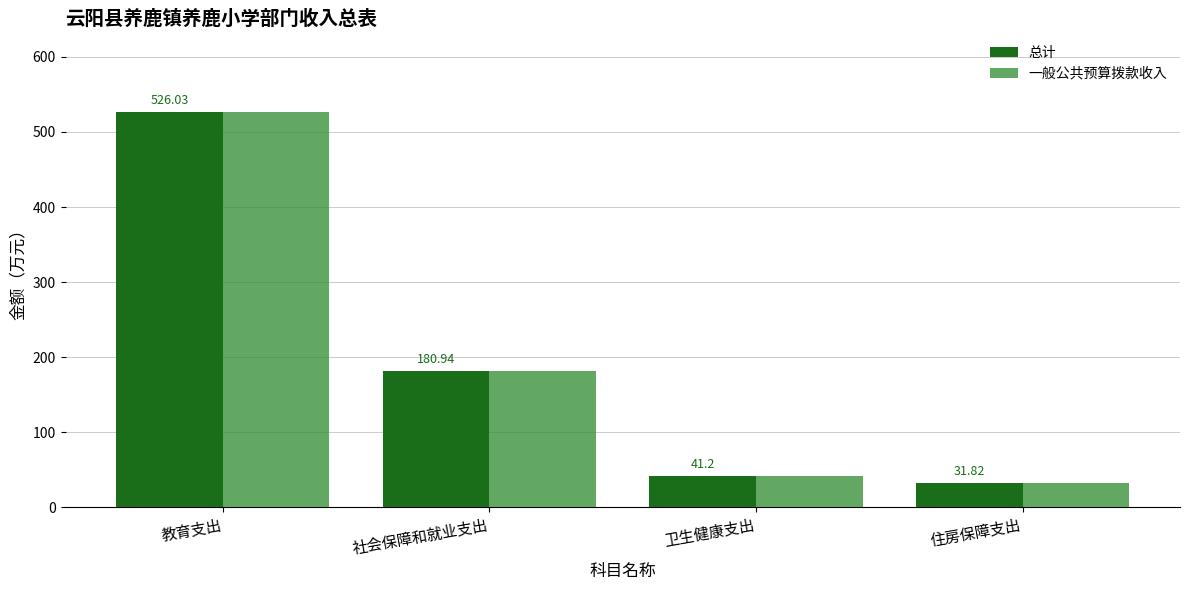

What is the greatest value displayed?

526.0